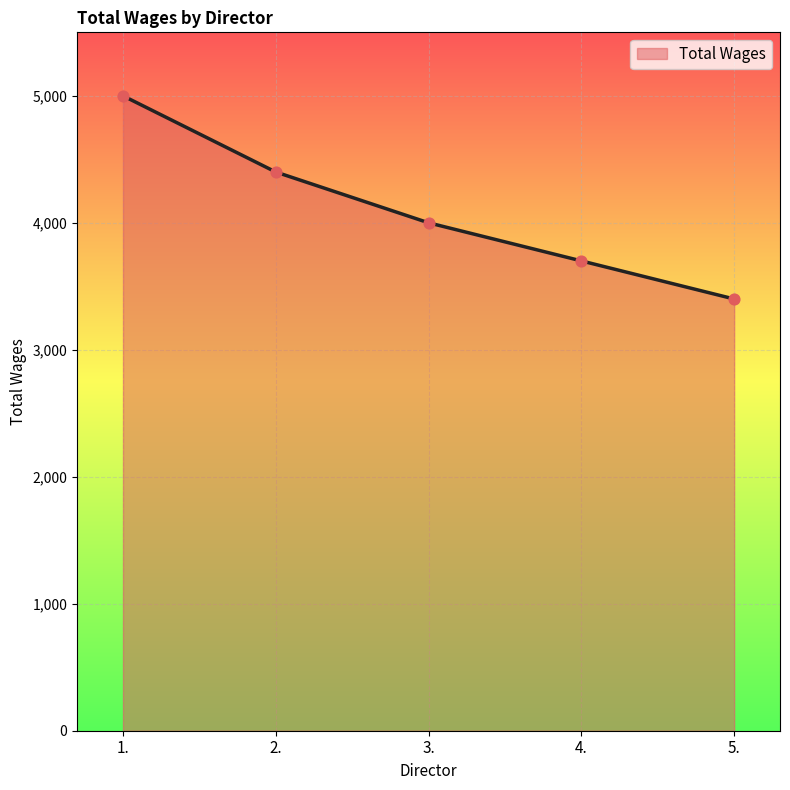

Approximately how many times larger is the value at 3. compared to 1.?

0.8